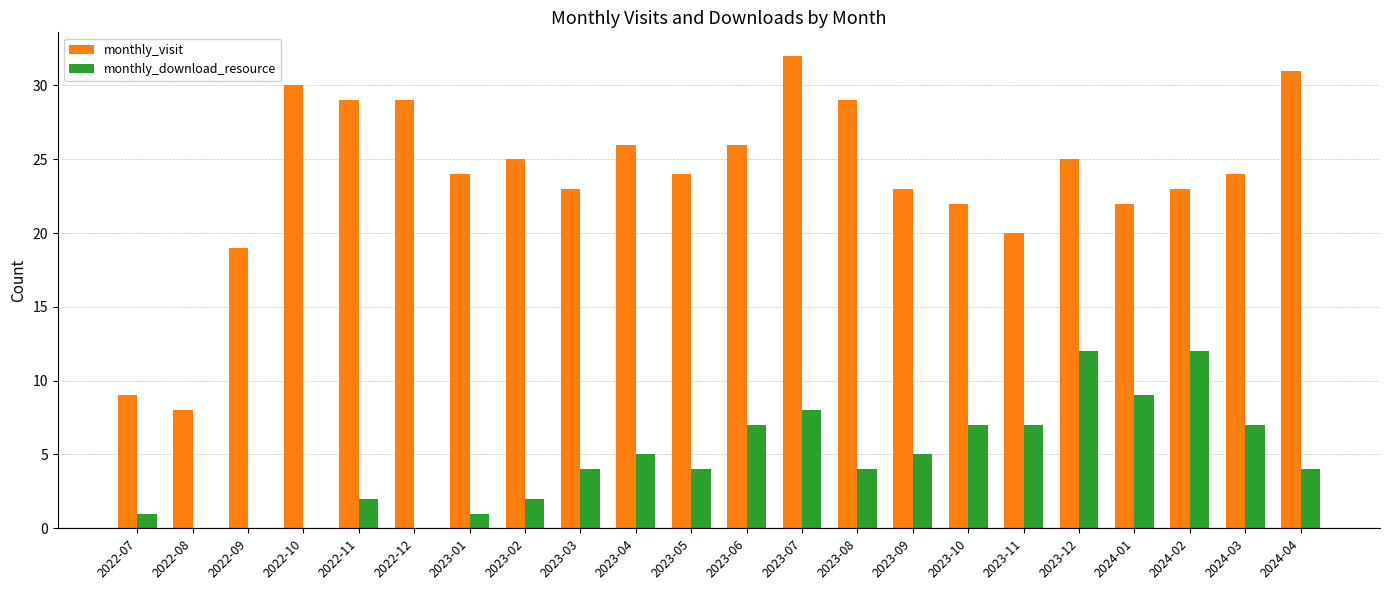

The value of monthly_download_resource at 2022-09 is 0. True or false?

True